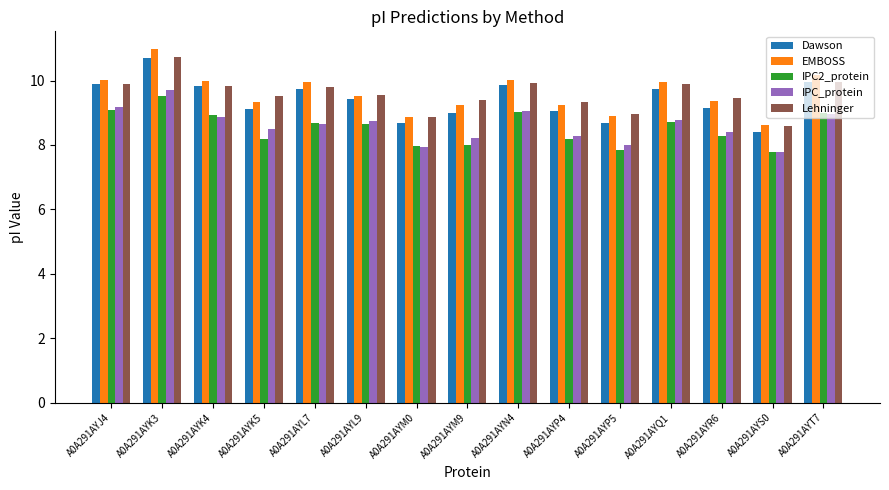

What is the sum of all IPC2_protein values?

127.8